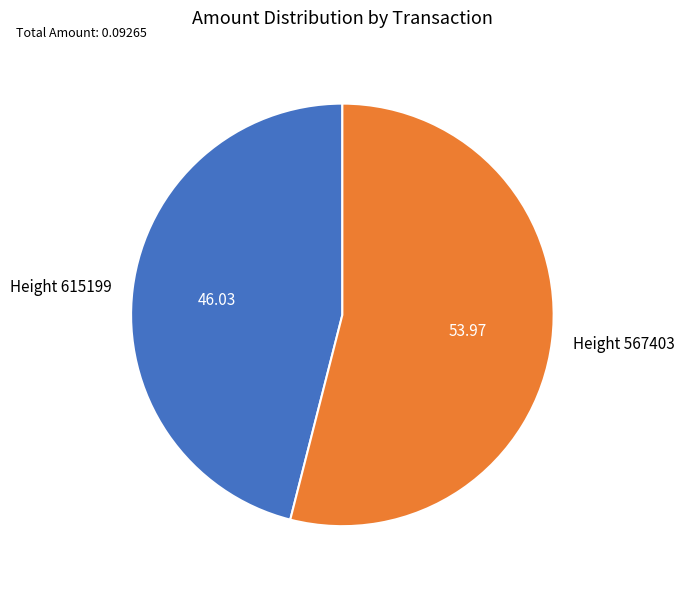

Which has a higher value, Height 615199 or Height 567403?

Height 567403